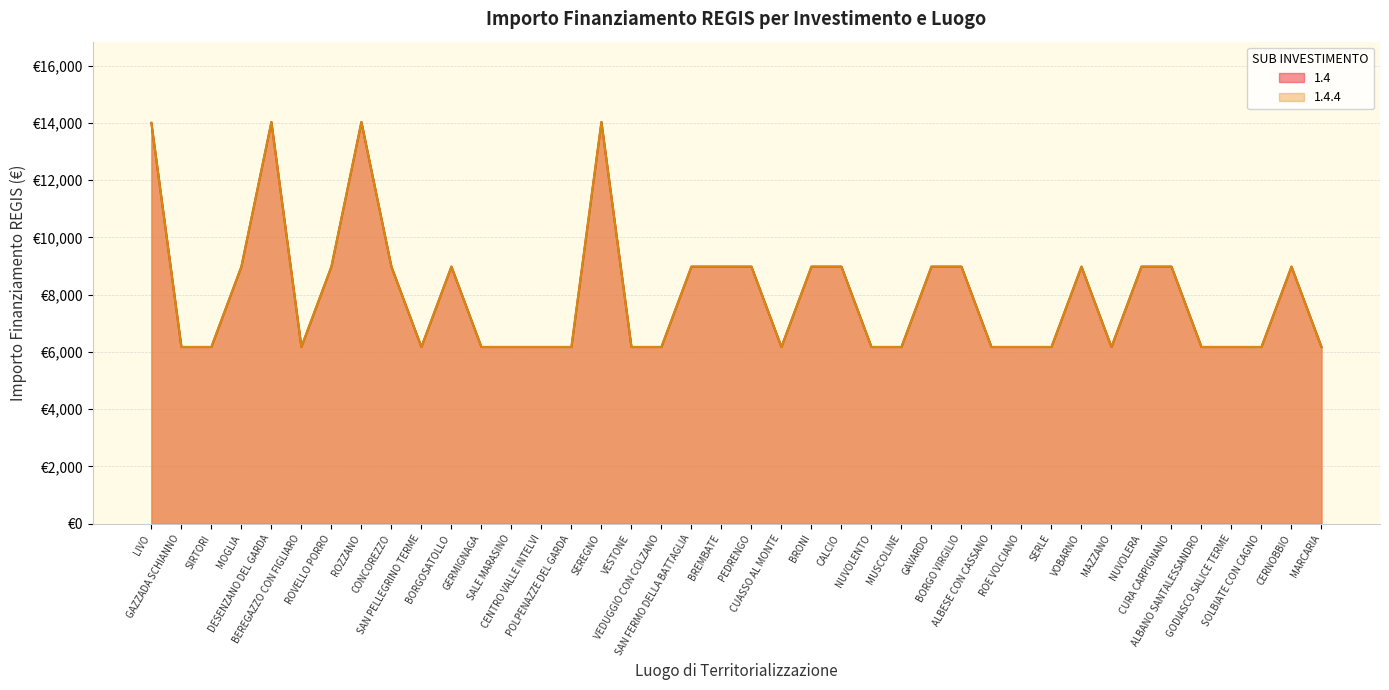

What is the label of the 39th point from the left?

CERNOBBIO